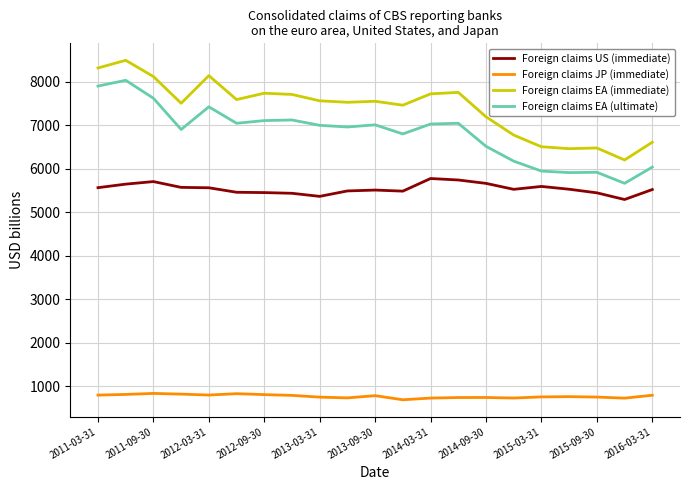

At how many categories does at least one series exceed 1485?

21